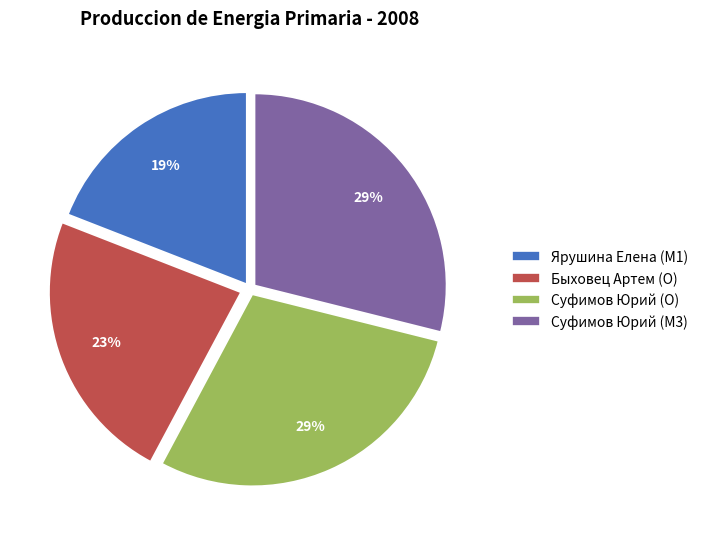

To the nearest percent, what portion does Суфимов Юрий (O) represent?

29%